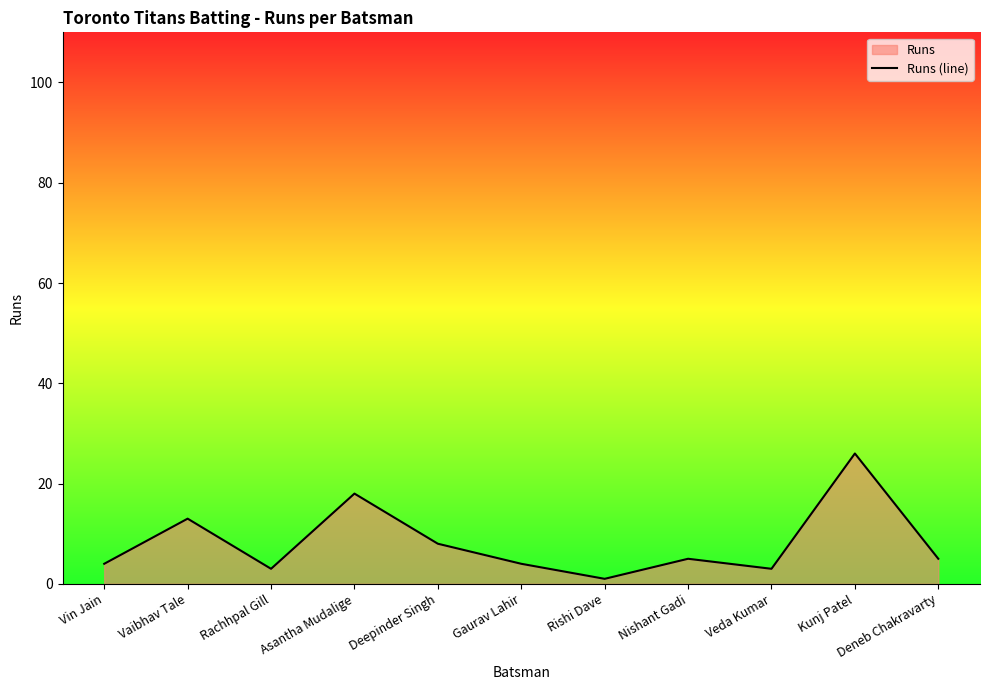

What is the label of the 5th point from the right?

Rishi Dave